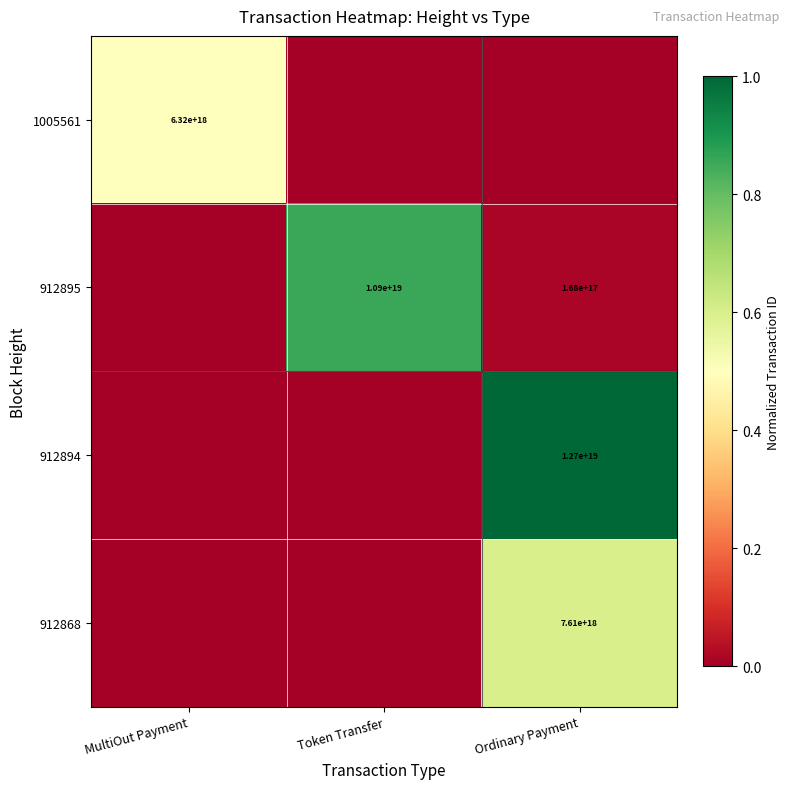

At how many categories does at least one series exceed 0?

3